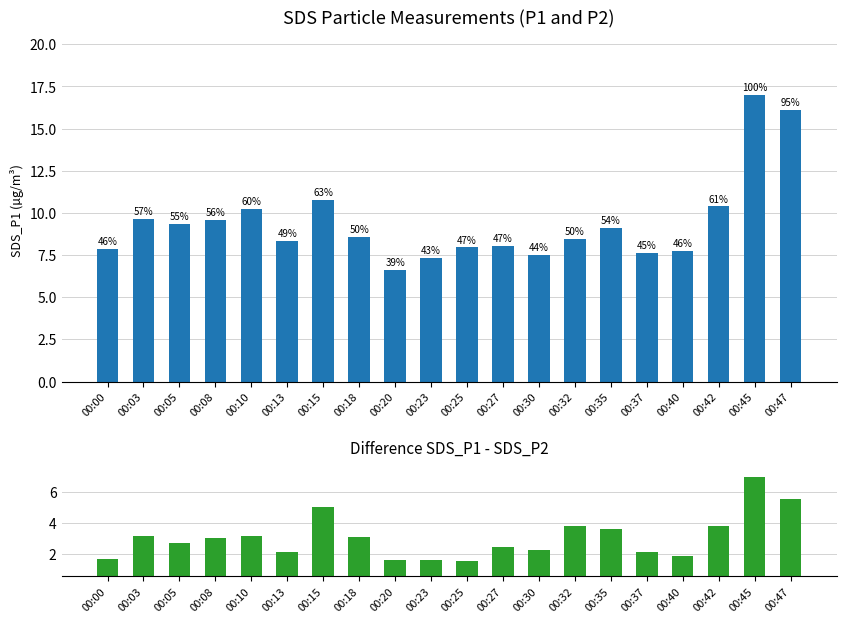

What is the maximum value shown in the chart?

17.0